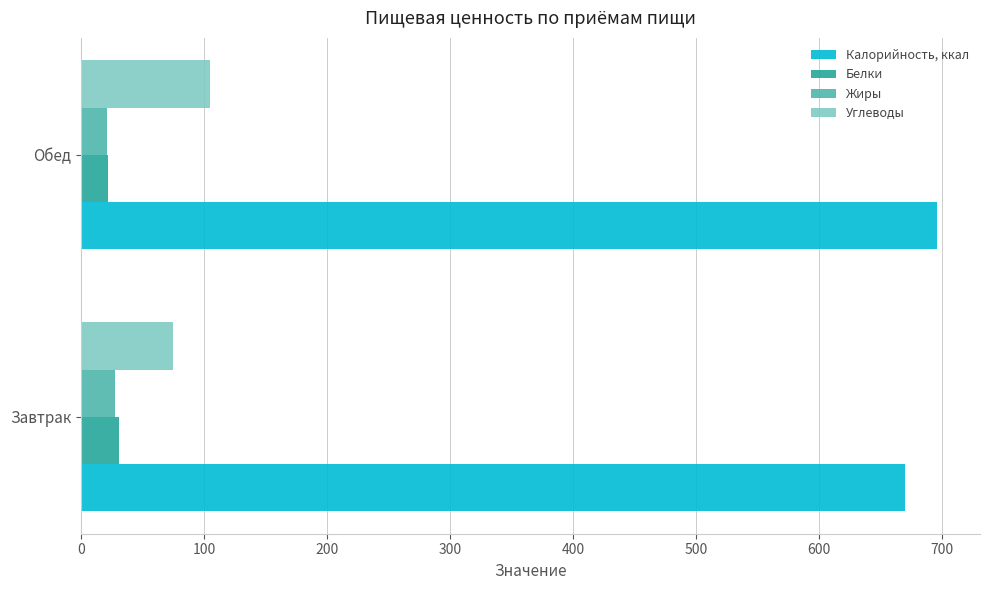

What are all the series names shown in the legend?

Калорийность, ккал, Белки, Жиры, Углеводы